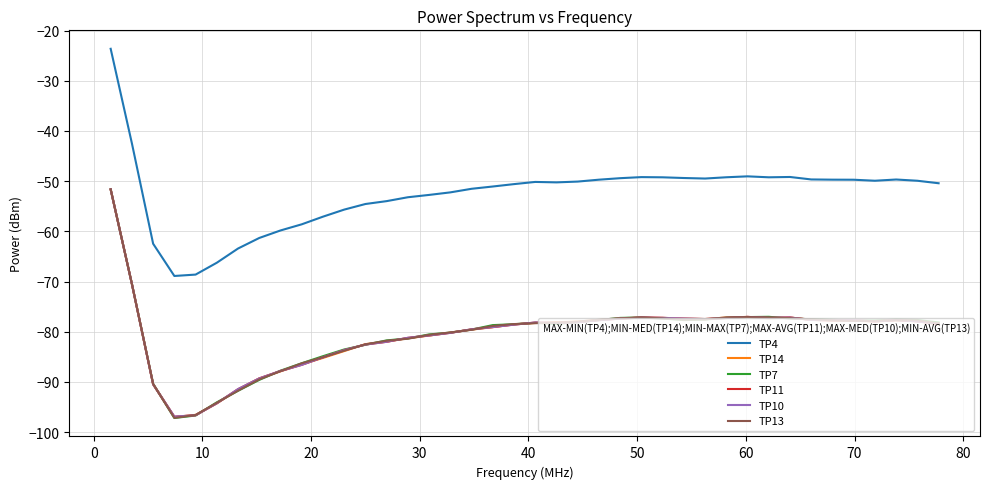

True or false: TP4 and TP14 intersect in this chart.

False